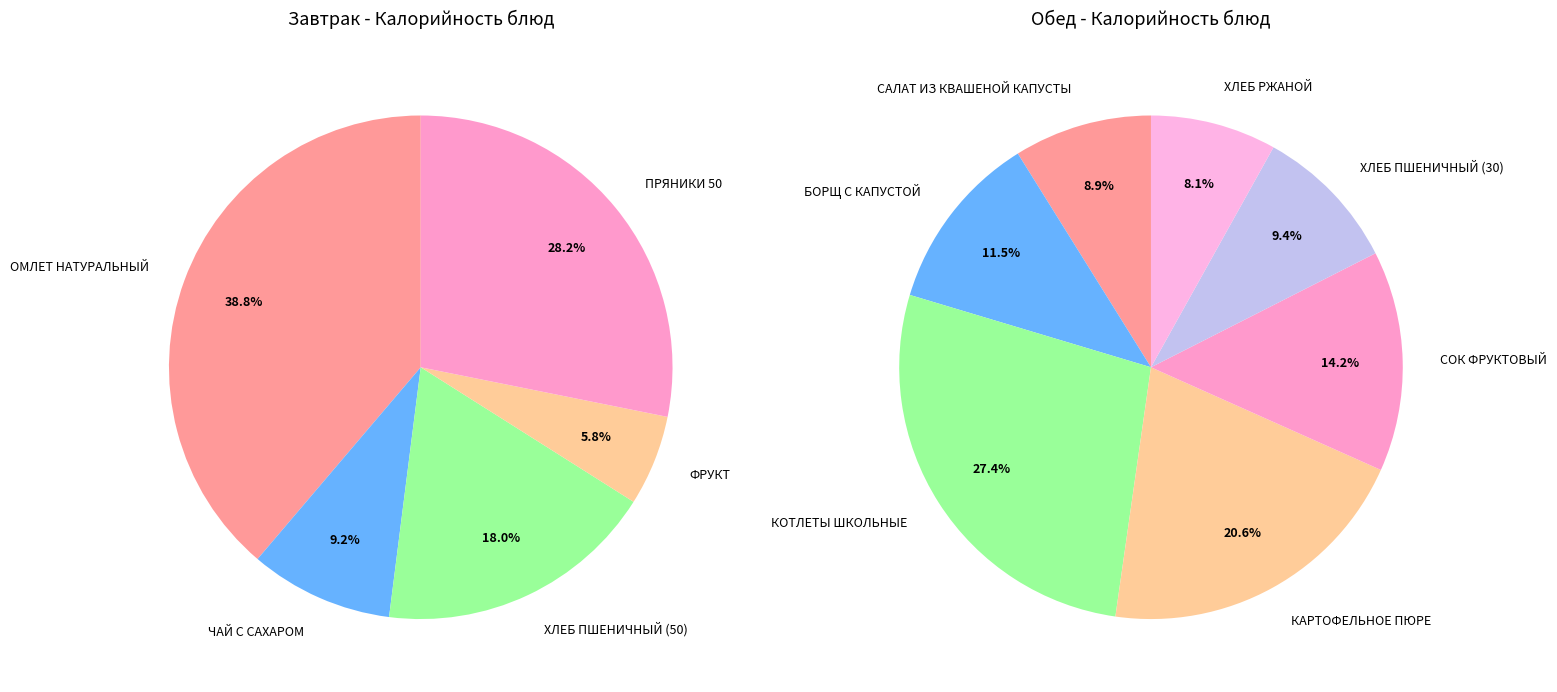

Is it true that ХЛЕБ РЖАНОЙ is 1% of the pie?

False